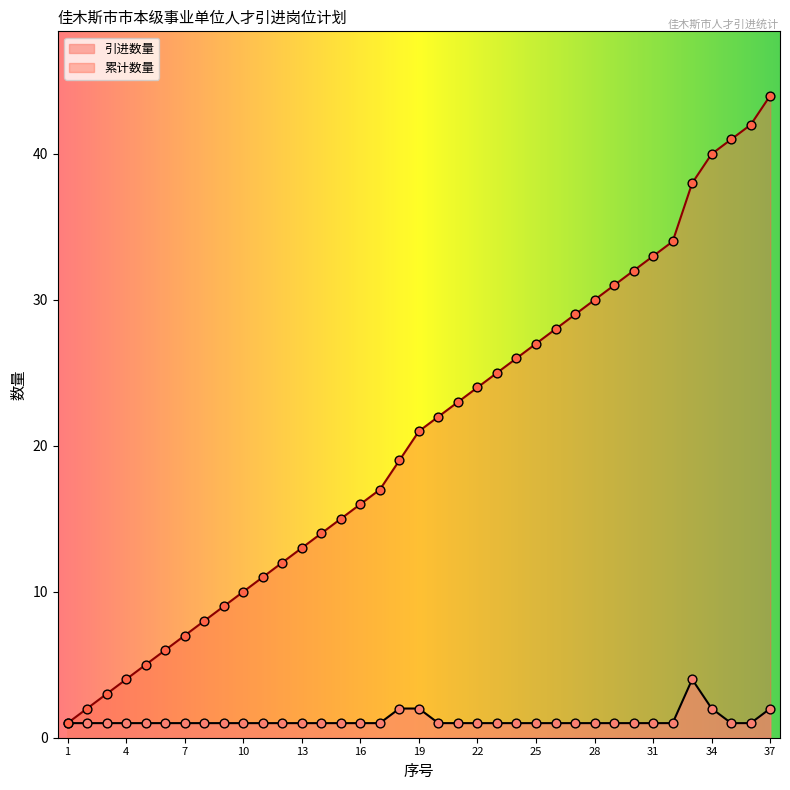

What are all the series names shown in the legend?

引进数量, 累计数量